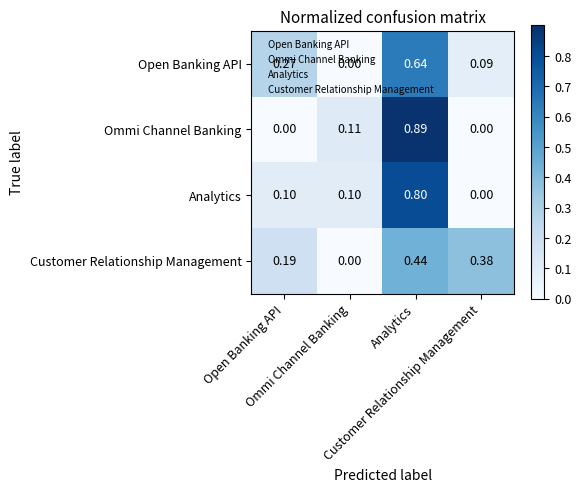

How many series are shown in this chart?

4